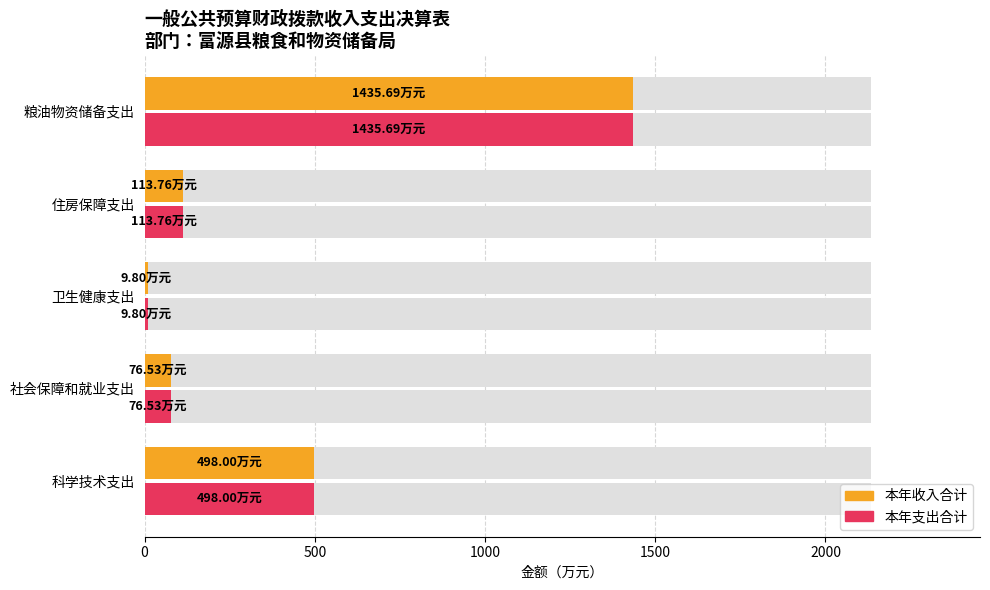

The value of 本年支出合计 at 科学技术支出 is 894.6. True or false?

False